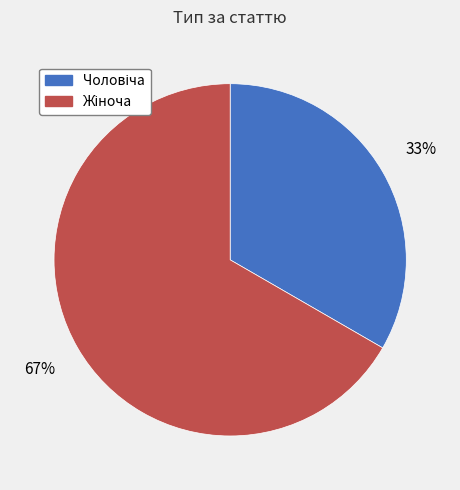

Is there any slice that represents more than half of the pie?

Yes